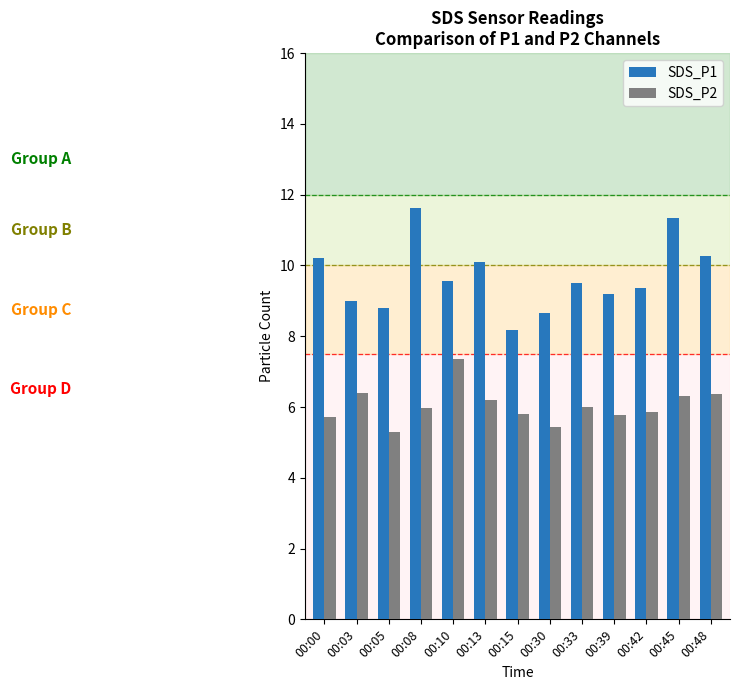

How many bars are there in total?

26